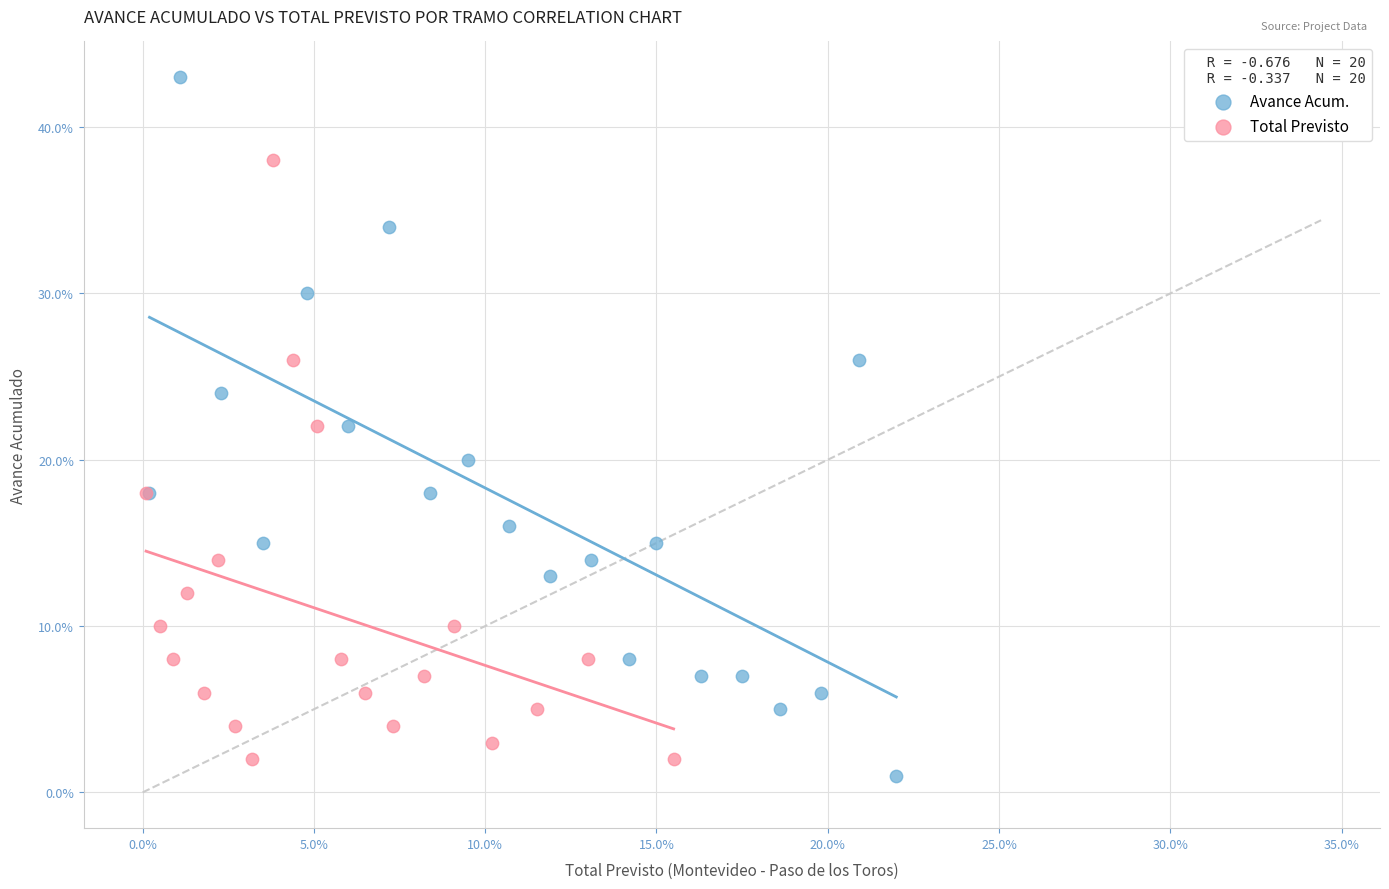

Which series reaches the maximum Y coordinate?

Avance Acum.